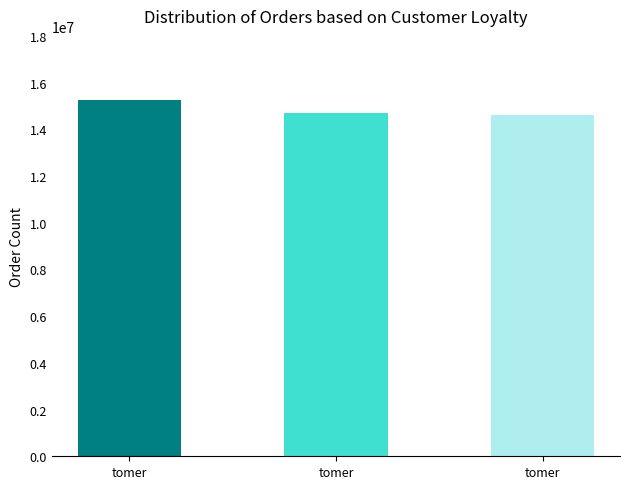

What is the smallest value displayed?

14632500.0